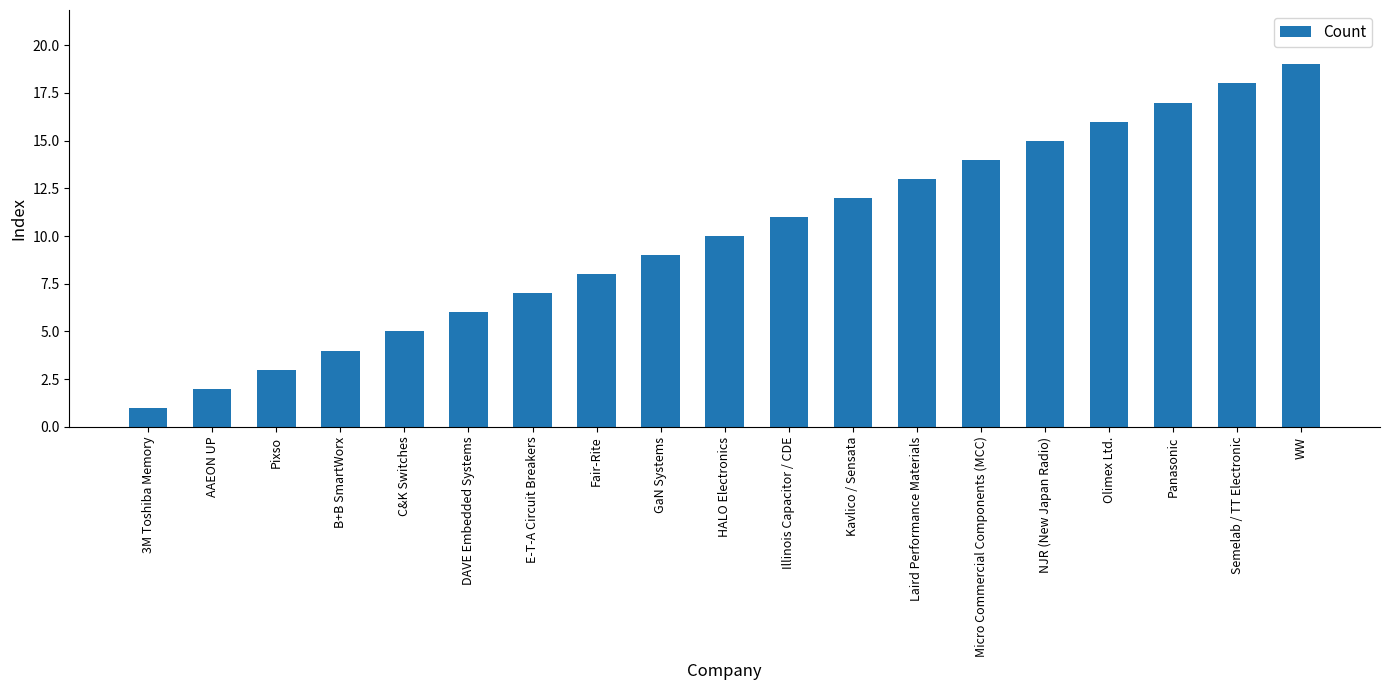

Count the number of categories in the chart.

19